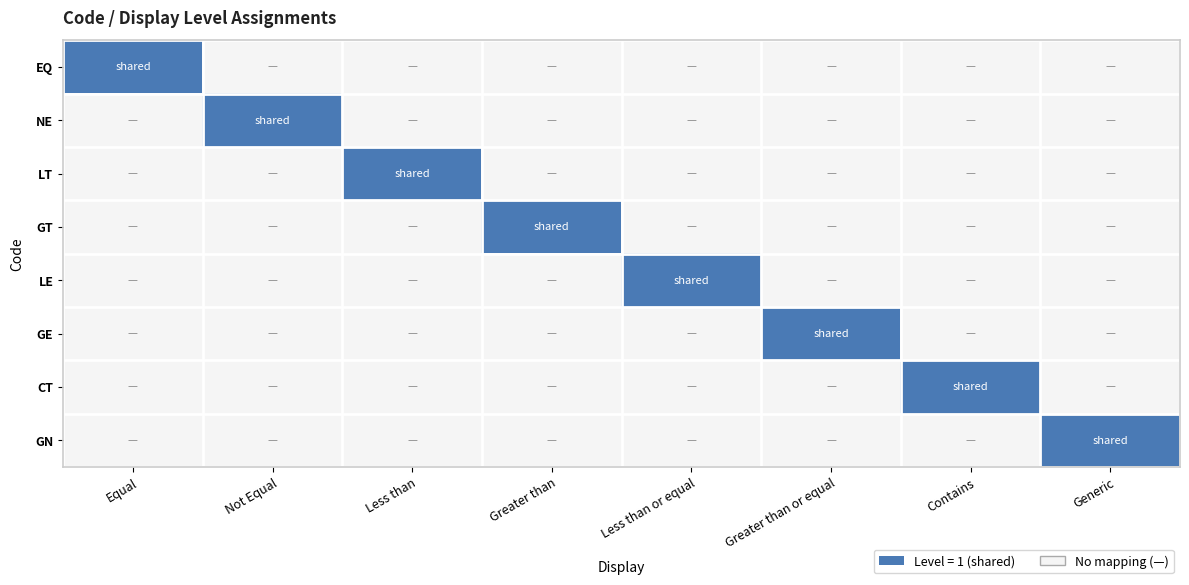

Rank the series at Contains from highest to lowest value.

CT, EQ, NE, LT, GT, LE, GE, GN